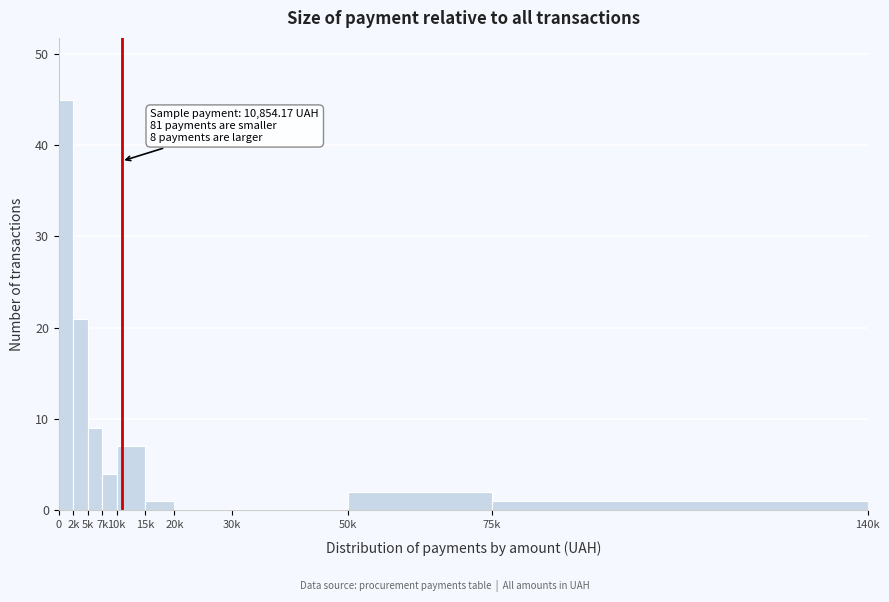

Reading left to right, extract all data points from this chart.

0=45	2k=21	5k=9	7k=4	10k=7	15k=1	20k=0	30k=0	50k=2	75k=1